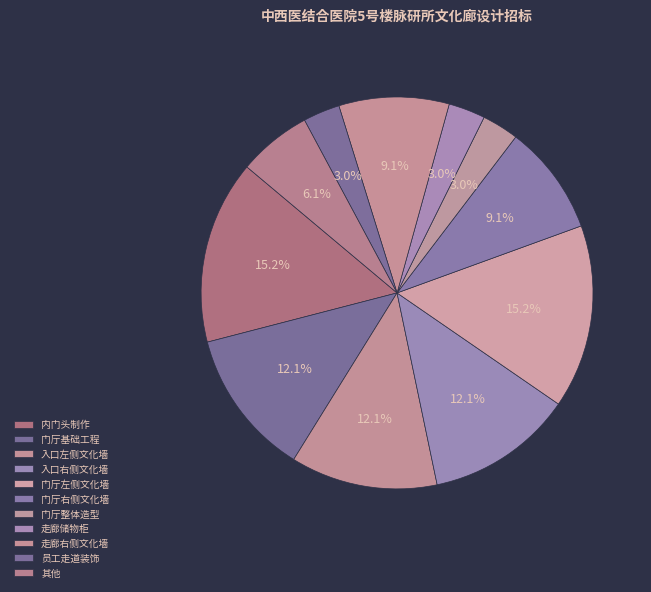

Approximately how many times larger is the value at 员工走道装饰 compared to 入口左侧文化墙?

0.2